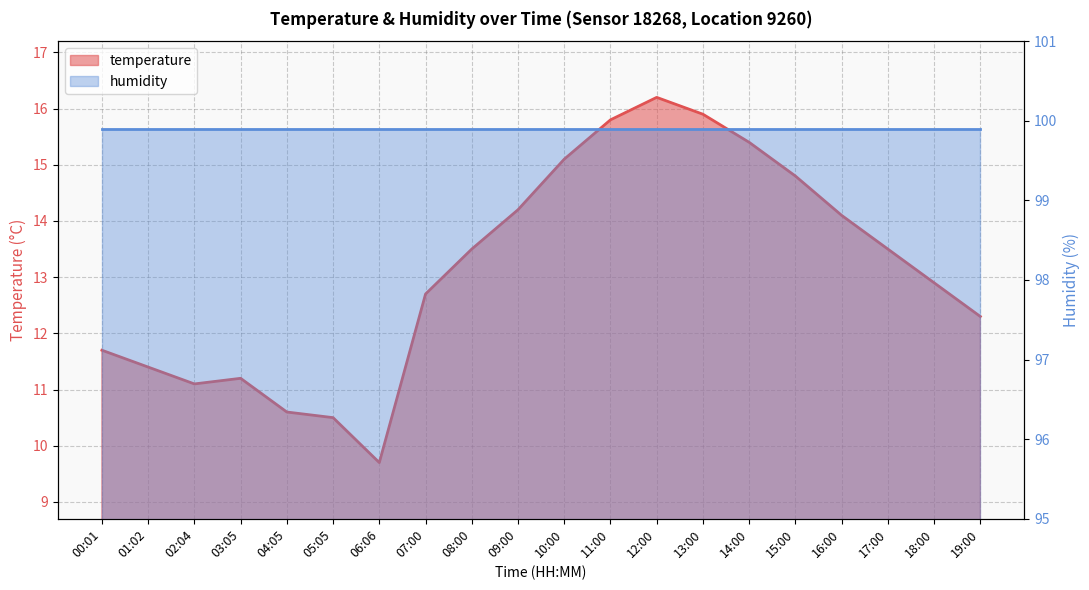

At which label does the data first exceed 13?

08:00